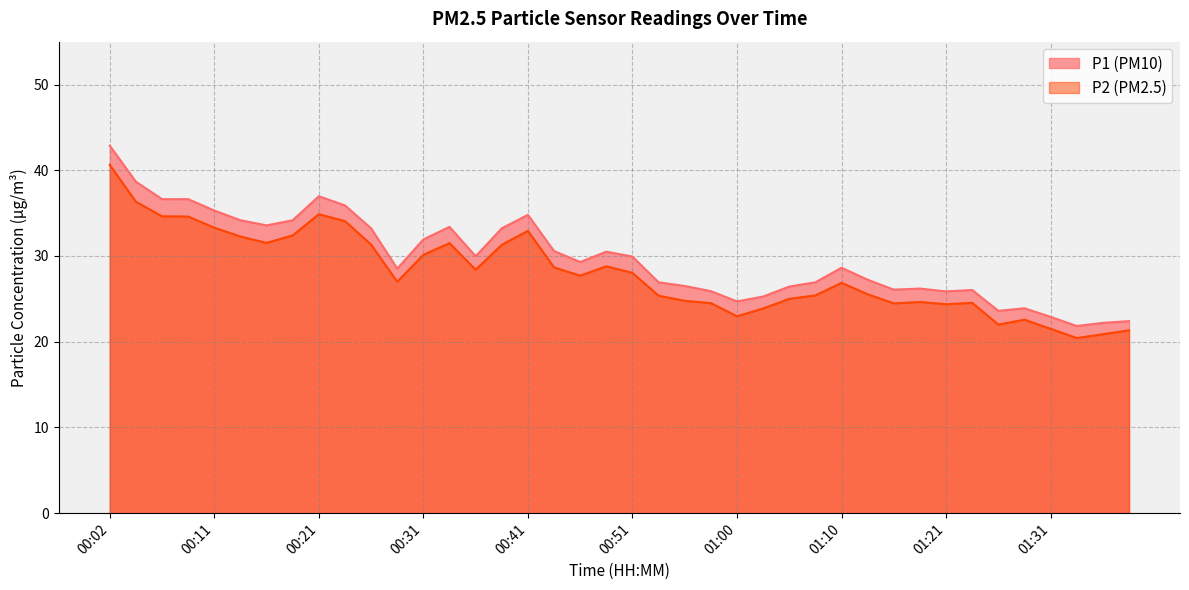

What is the minimum value shown in the chart?

20.4